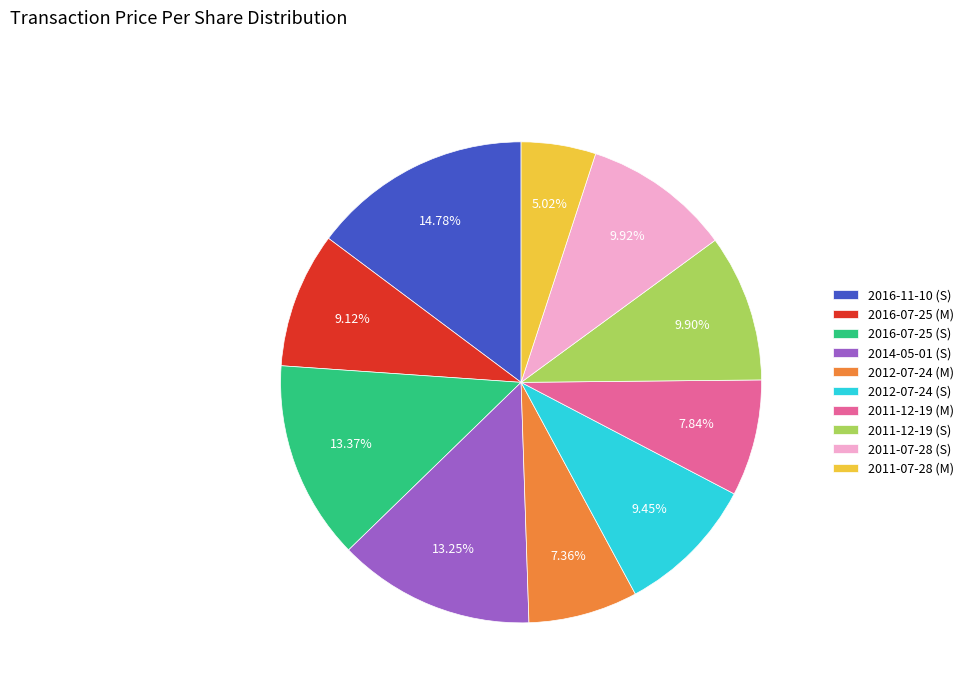

What is the smallest slice in the pie chart?

2011-07-28 (M)